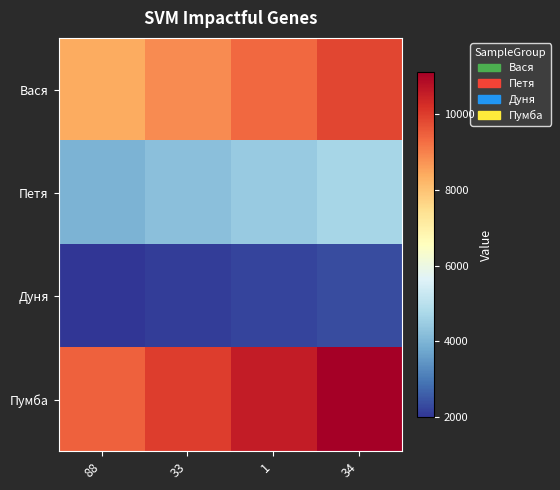

Reading left to right, what are all the values shown in this chart?

Вася: 88=8377.6	33=8870.4	1=9363.2	34=9856.0
Петя: 88=3975.4	33=4209.3	1=4443.1	34=4677.0
Дуня: 88=1995.0	33=2112.3	1=2229.7	34=2347.0
Пумба: 88=9454.5	33=10010.7	1=10566.9	34=11123.0